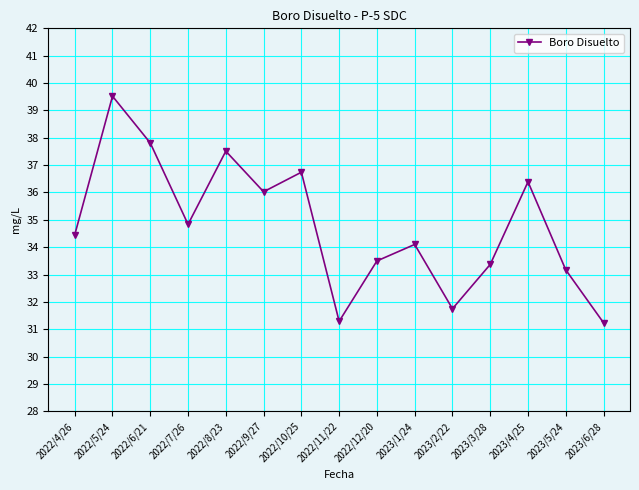

What is the label of the 12th point from the left?

2023/3/28